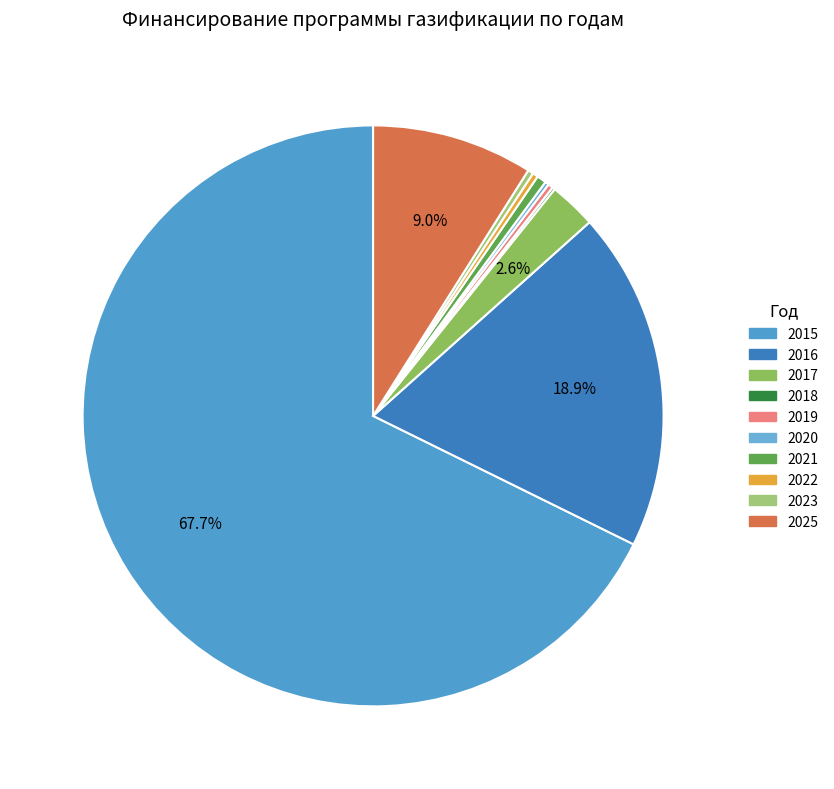

Which slice is the largest?

2015